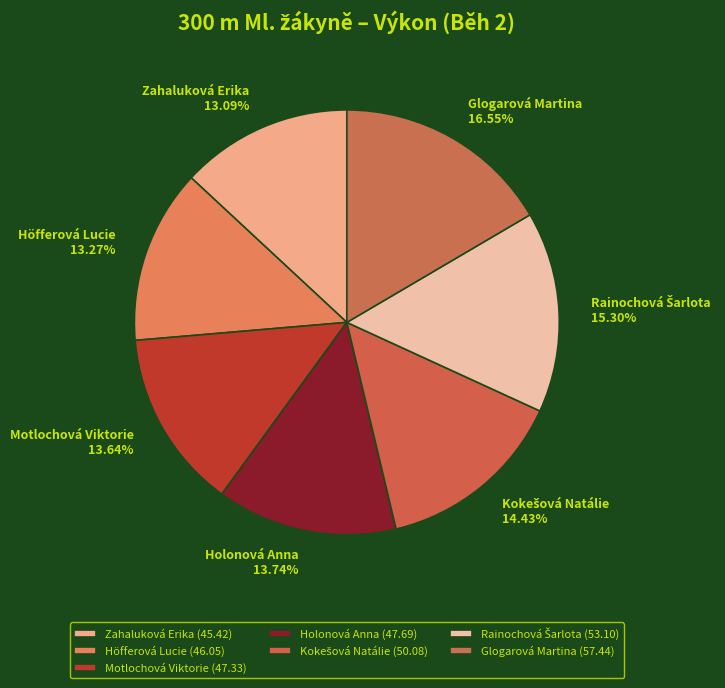

Combined, do Holonová Anna and Höfferová Lucie account for over 50%?

No